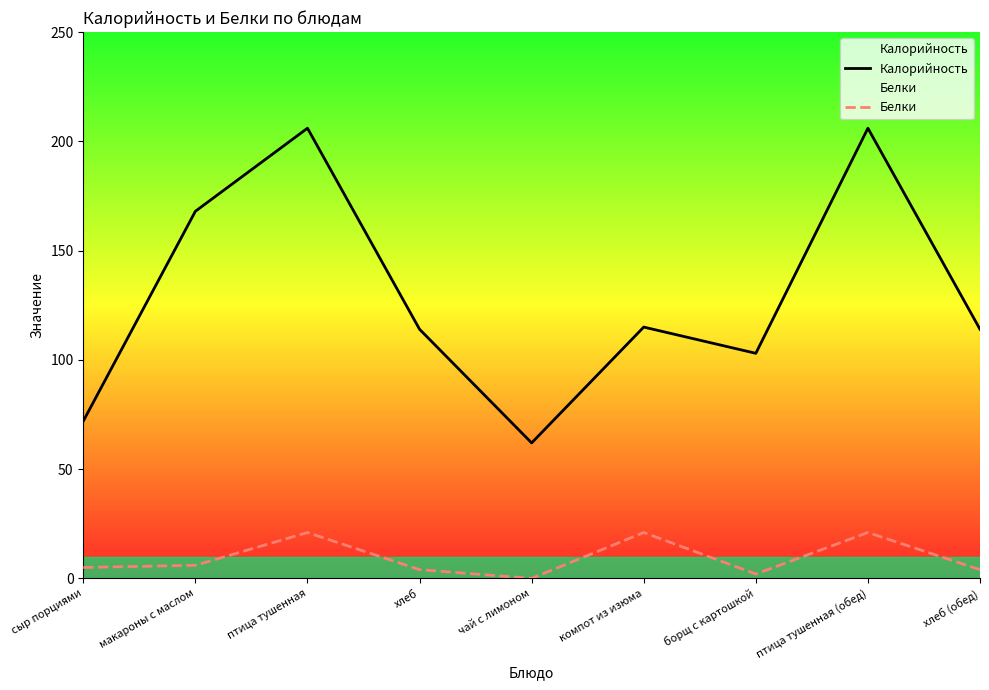

Between чай с лимоном and макароны с маслом, which is larger?

макароны с маслом